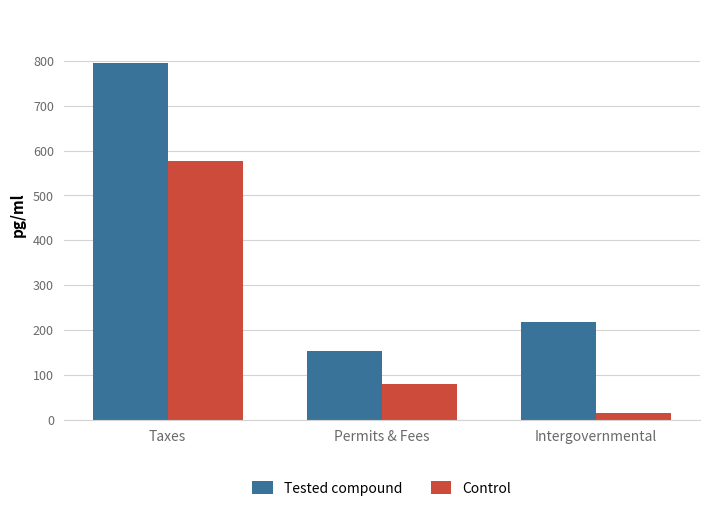

Which series has the largest range (max minus min)?

Tested compound